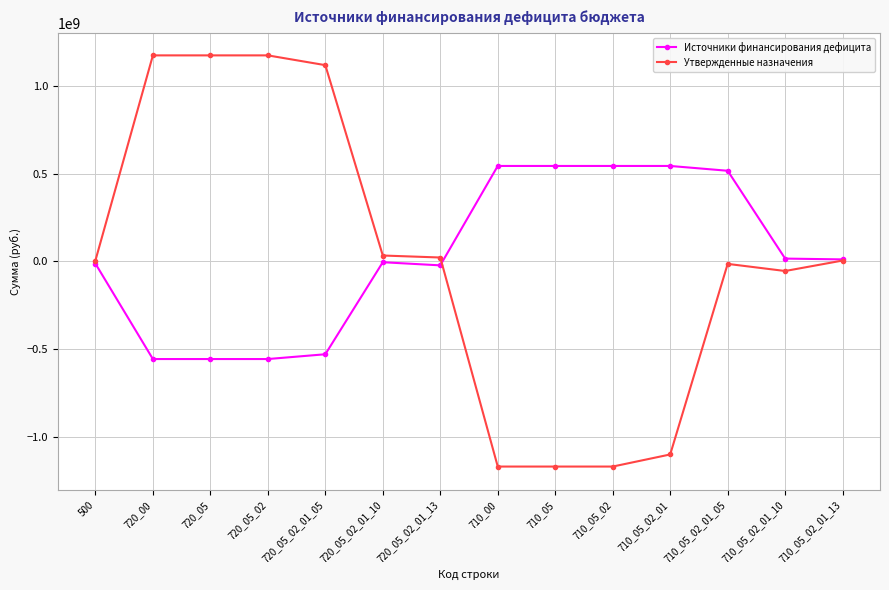

What is the value of the Утвержденные назначения point at the 11th from the left?

-1098406200.0